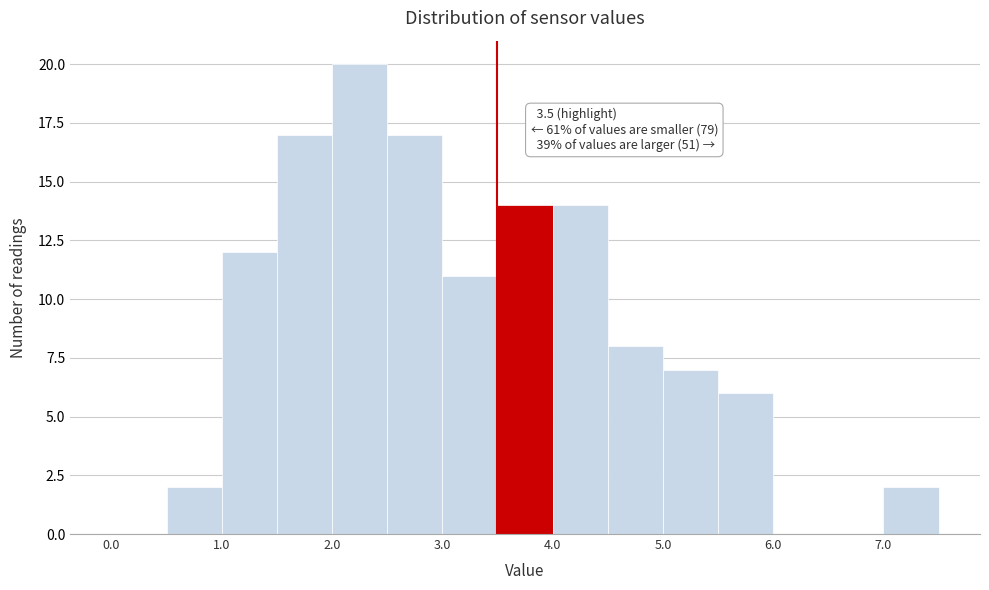

Over which range of the x-axis is the bar tallest?

2.0 to 2.5